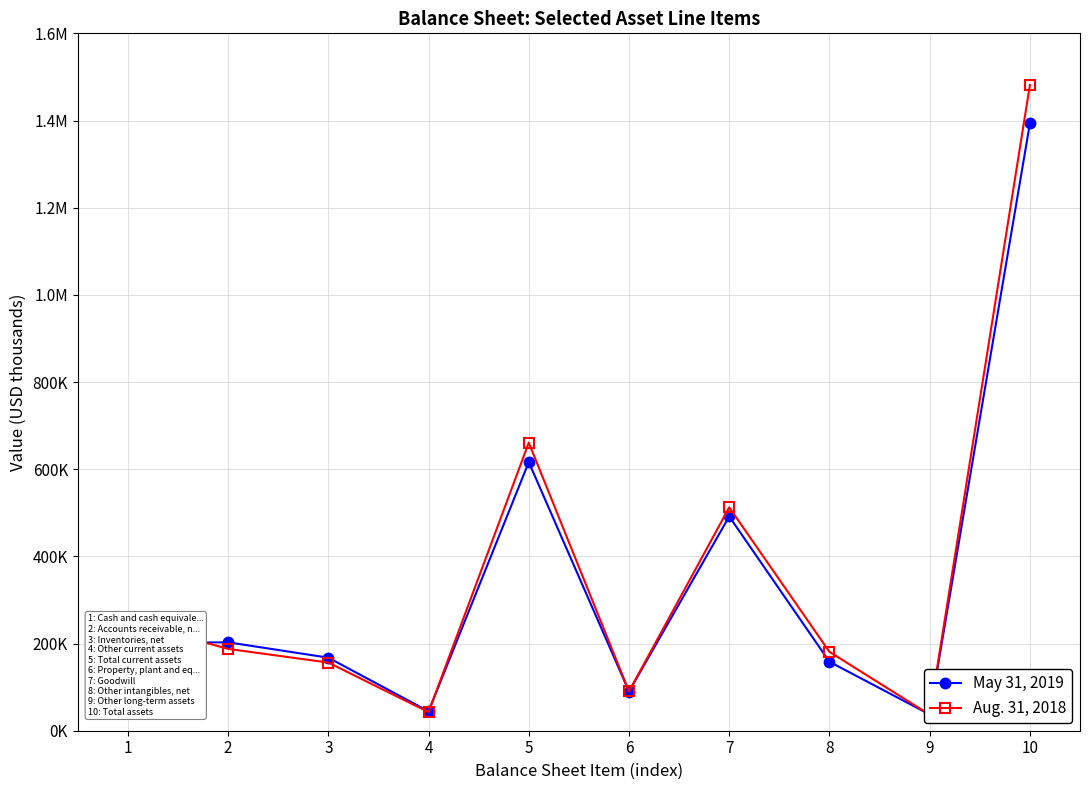

How many series are shown in this chart?

2